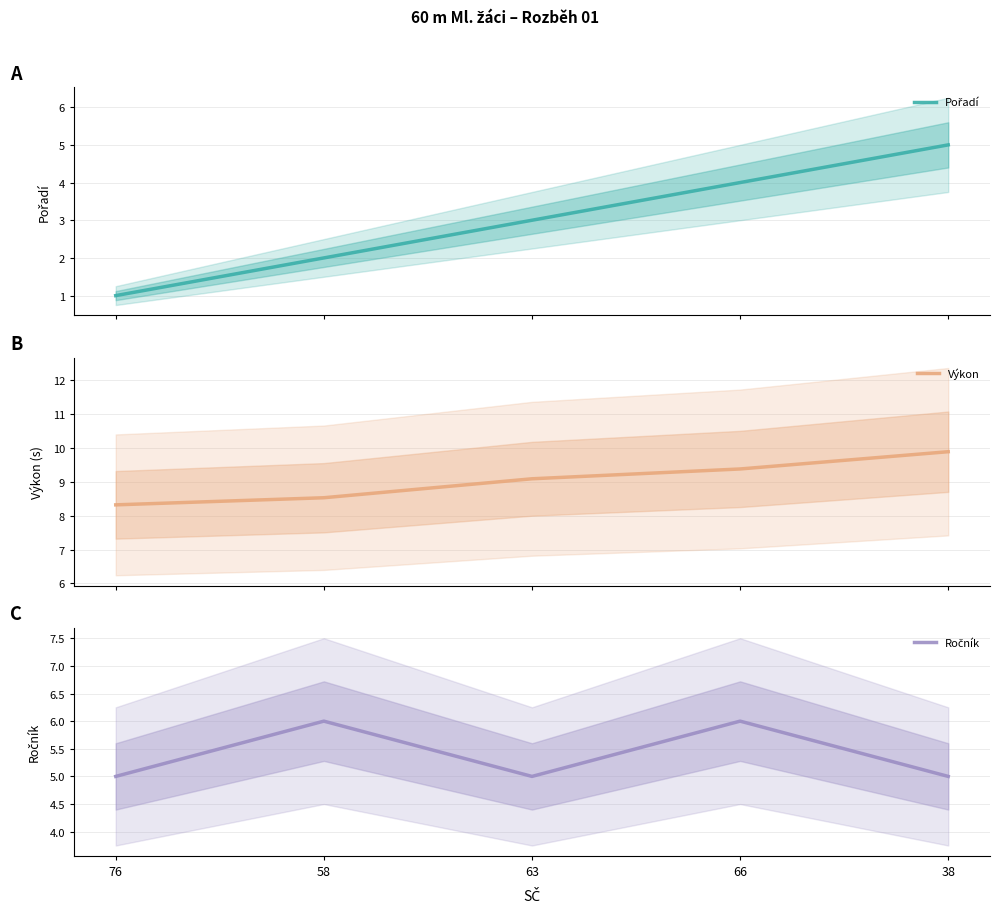

What is the label of the 3rd point from the left?

63